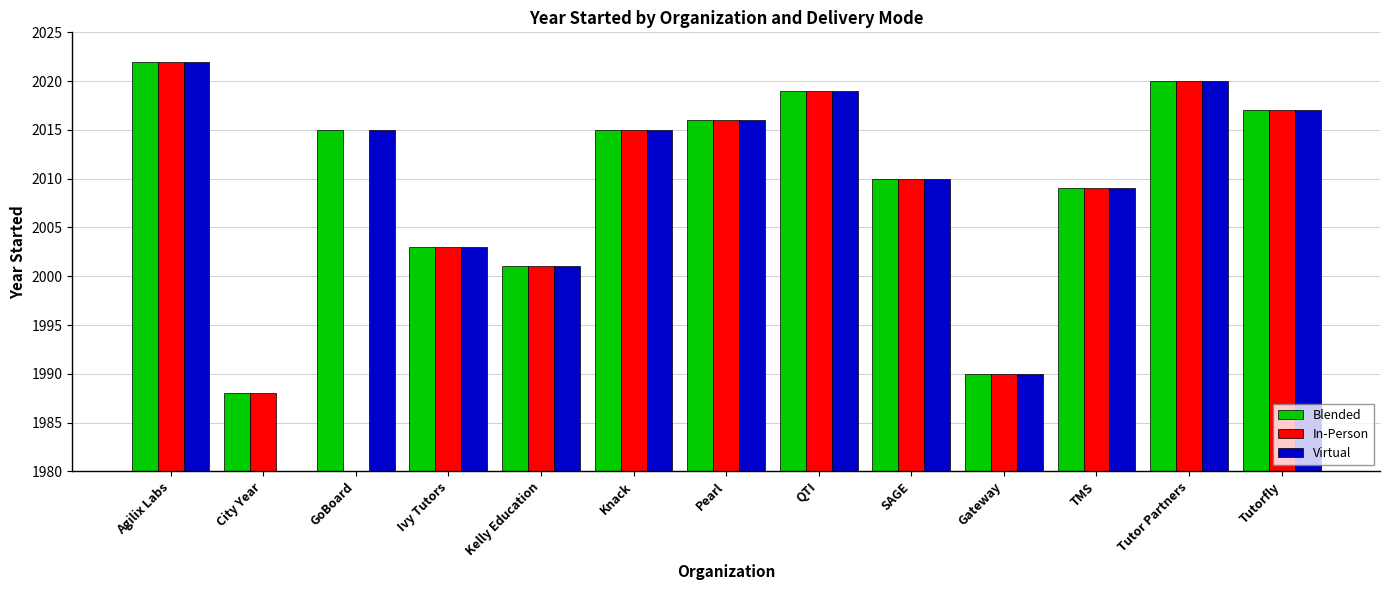

How many groups of bars are there?

13